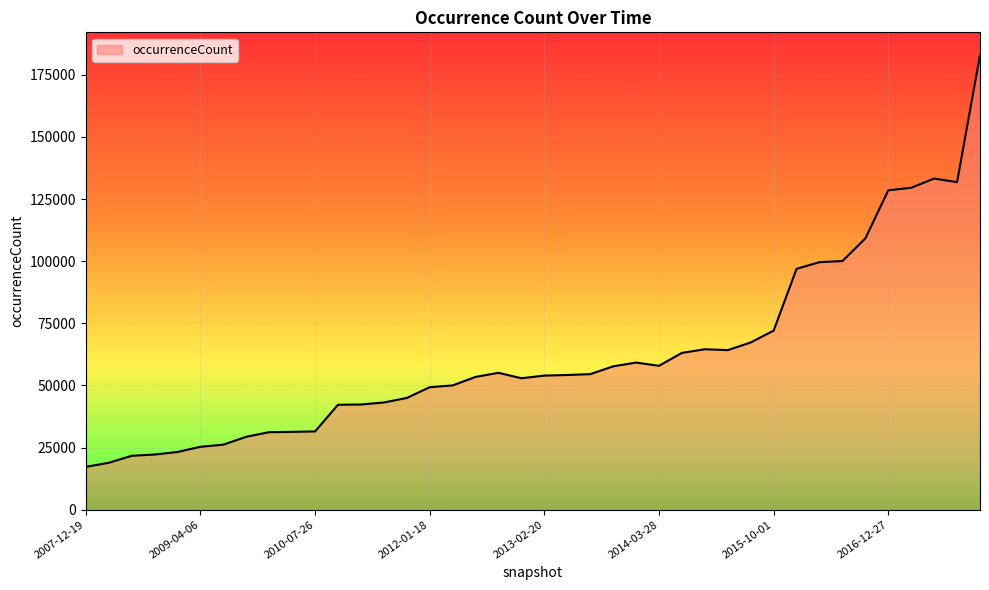

What is the smallest value displayed?

17237